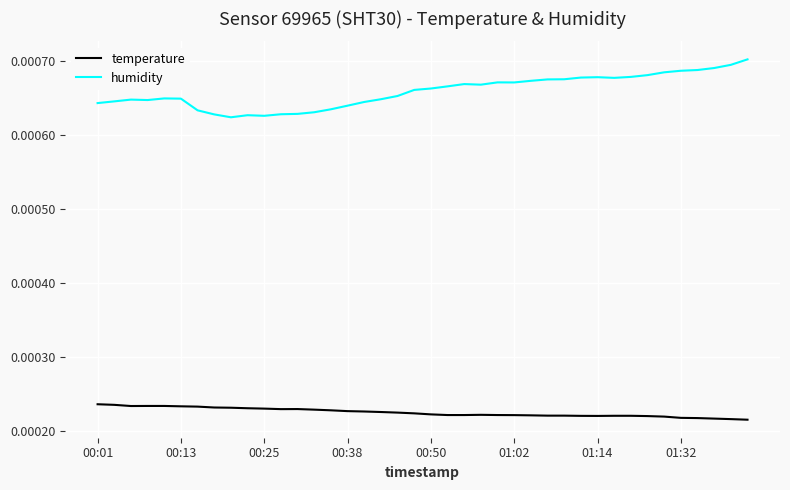

Which series has the largest range (max minus min)?

humidity